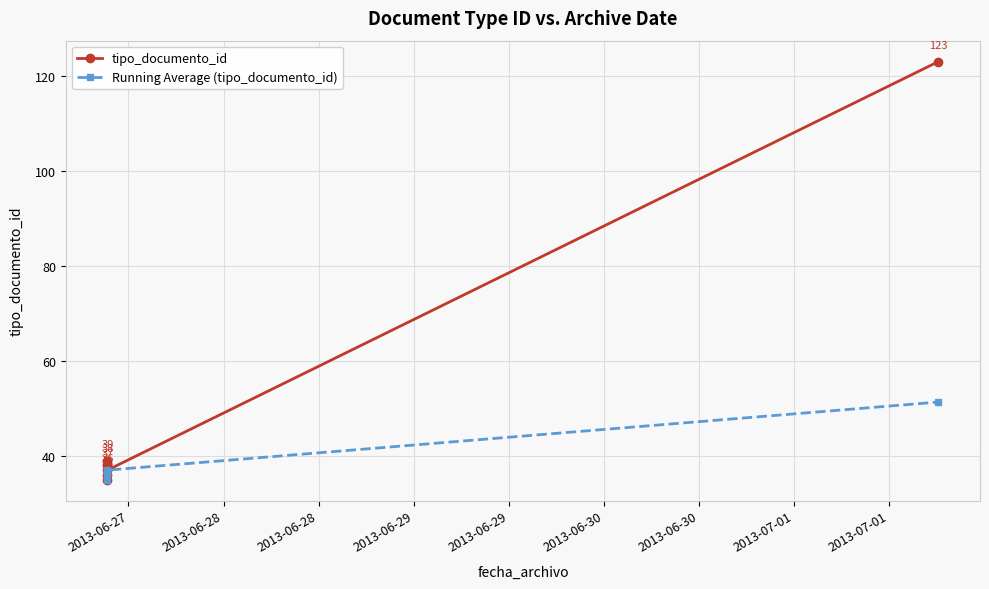

How many lines are shown in the chart?

2